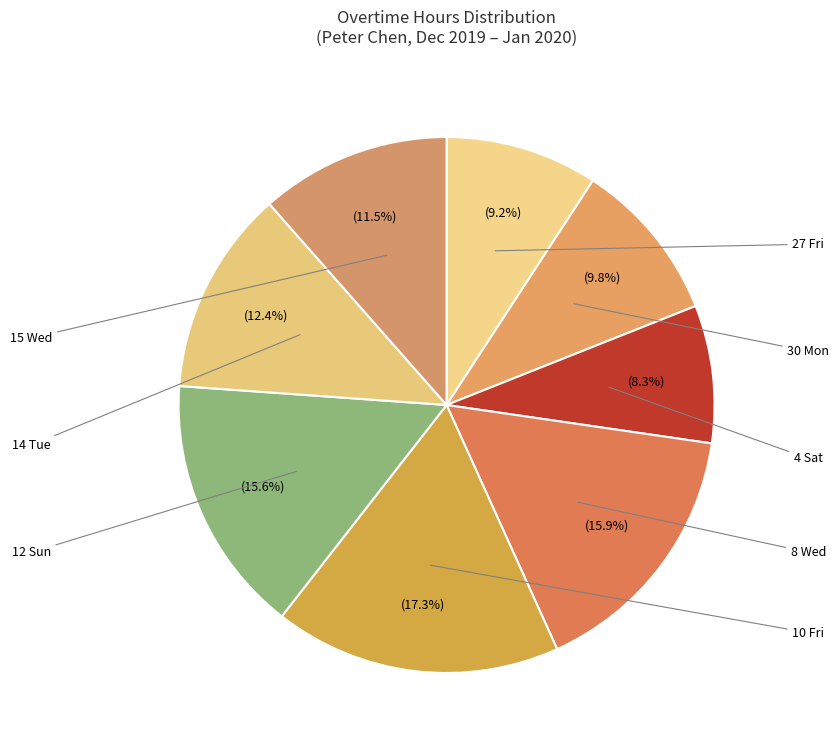

Count the number of slices in the pie.

8